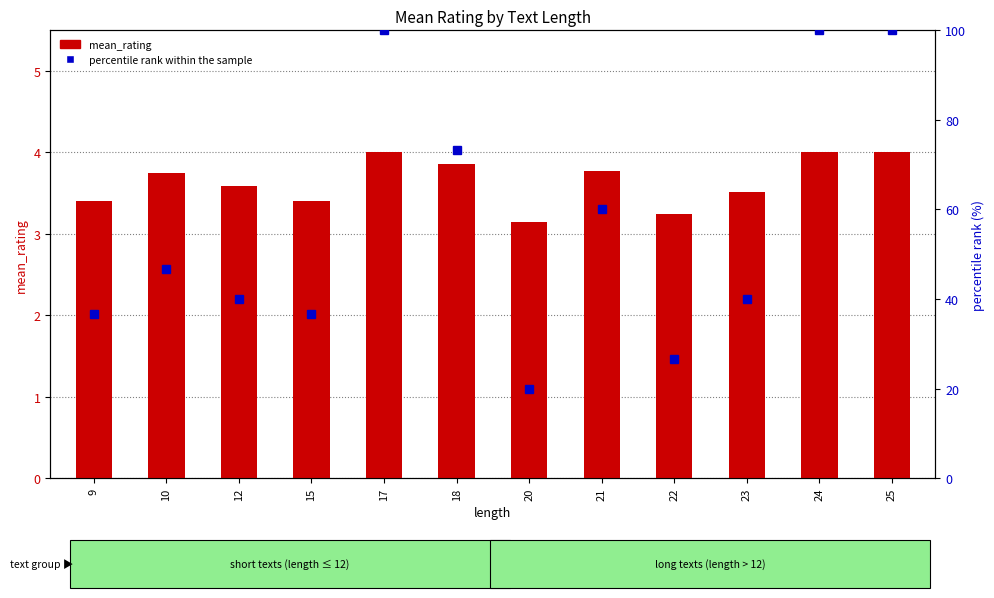

At how many categories does at least one series exceed 20?

11